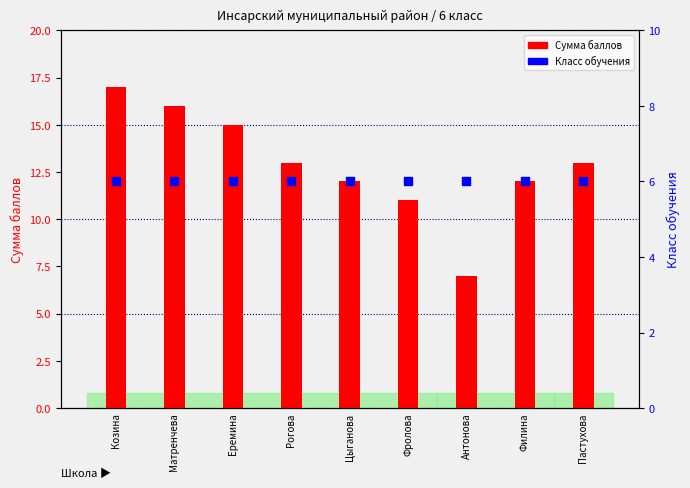

Which series has the largest total across all categories?

Сумма баллов